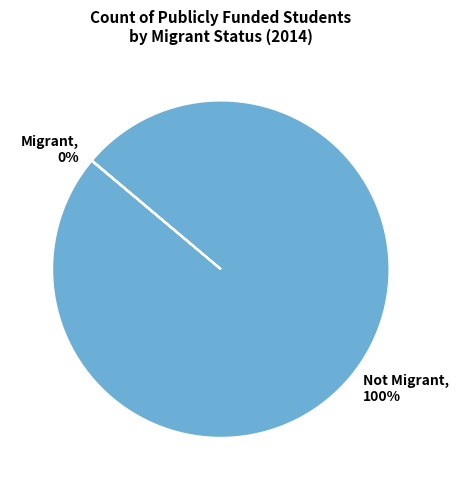

To the nearest percent, what is the difference between the largest and smallest slice percentages?

100%